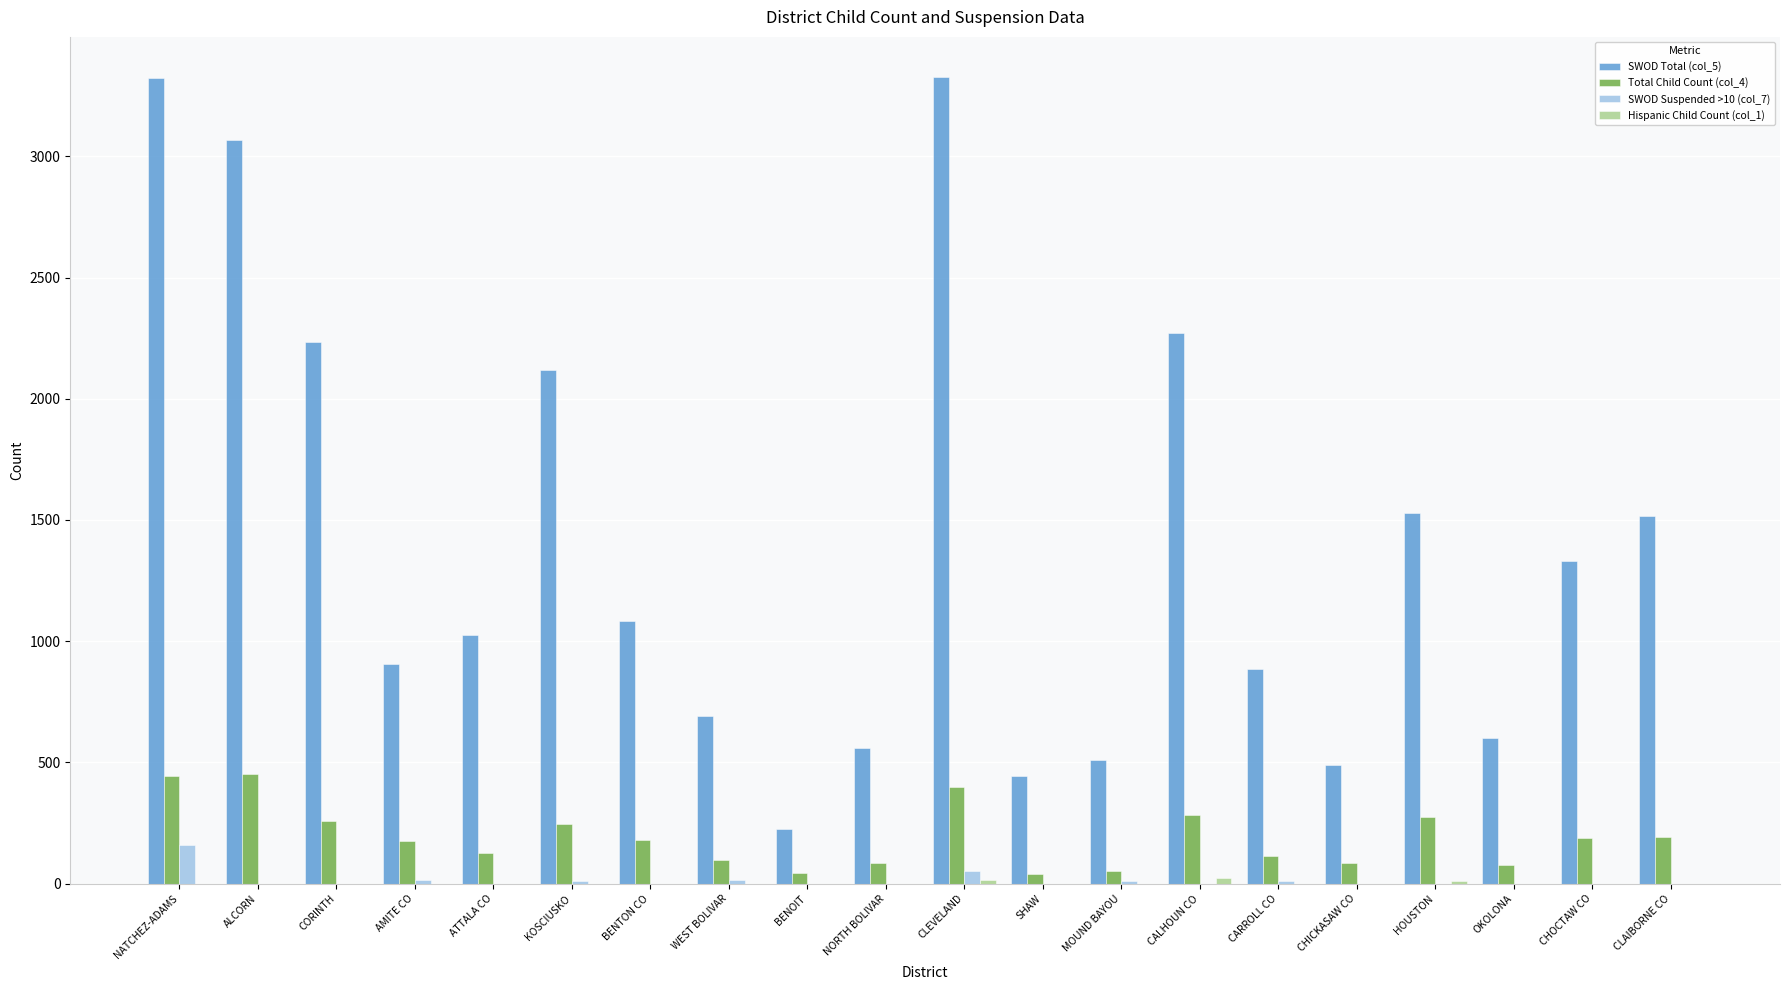

At which label does Total Child Count (col_4) first exceed 179?

NATCHEZ-ADAMS